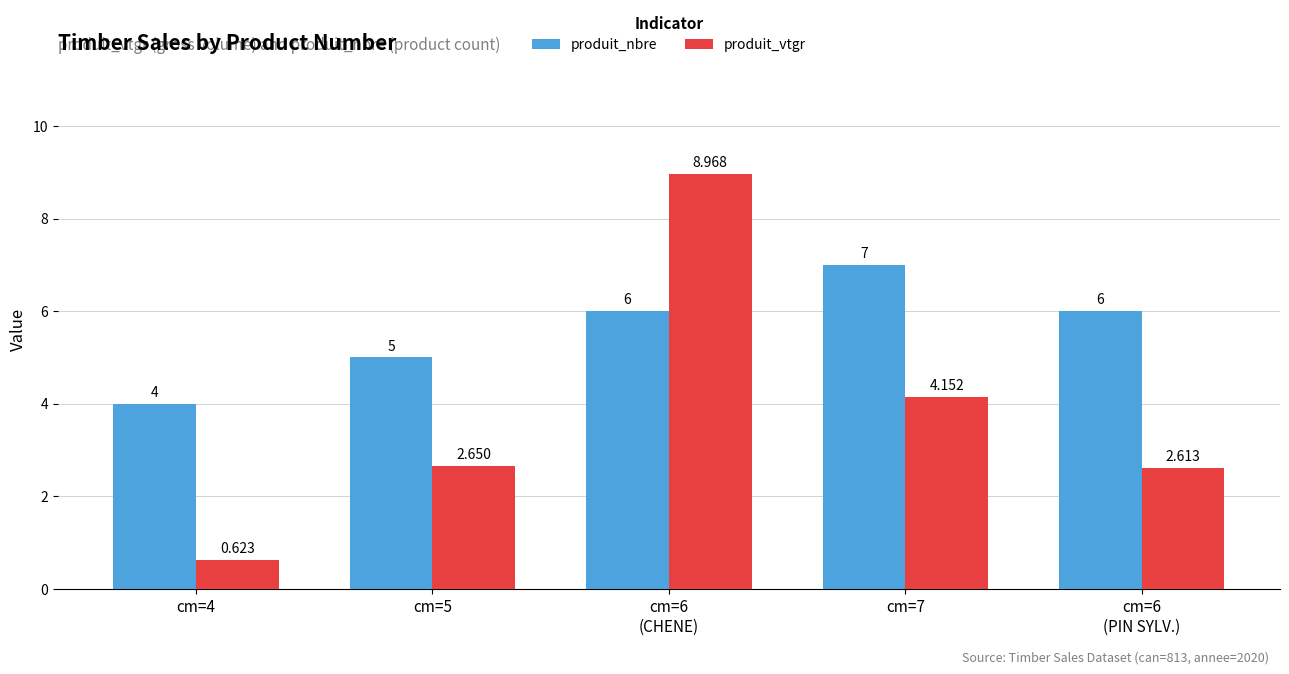

At cm=5, list the series in order from smallest to largest.

produit_vtgr, produit_nbre